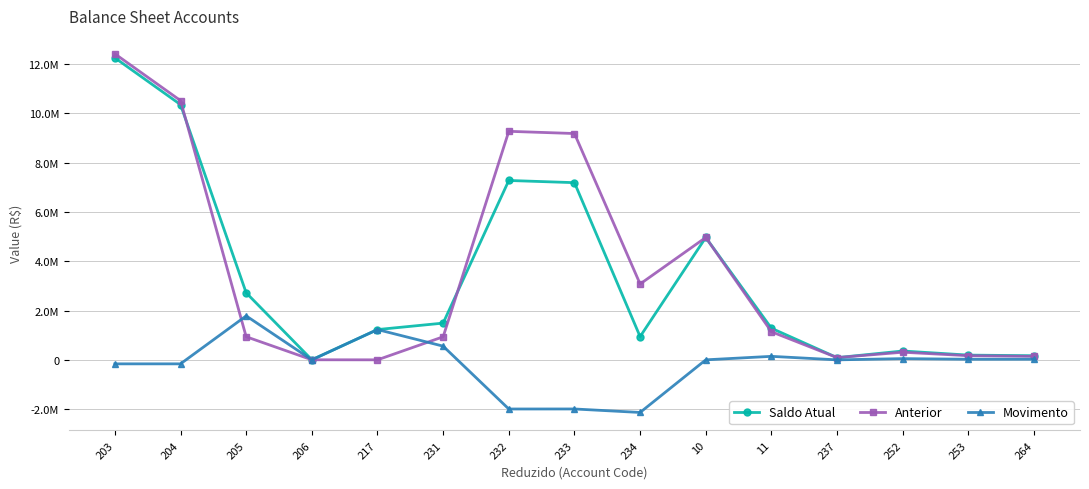

What is the difference between the maximum and minimum values in the Anterior series?

12416865.5